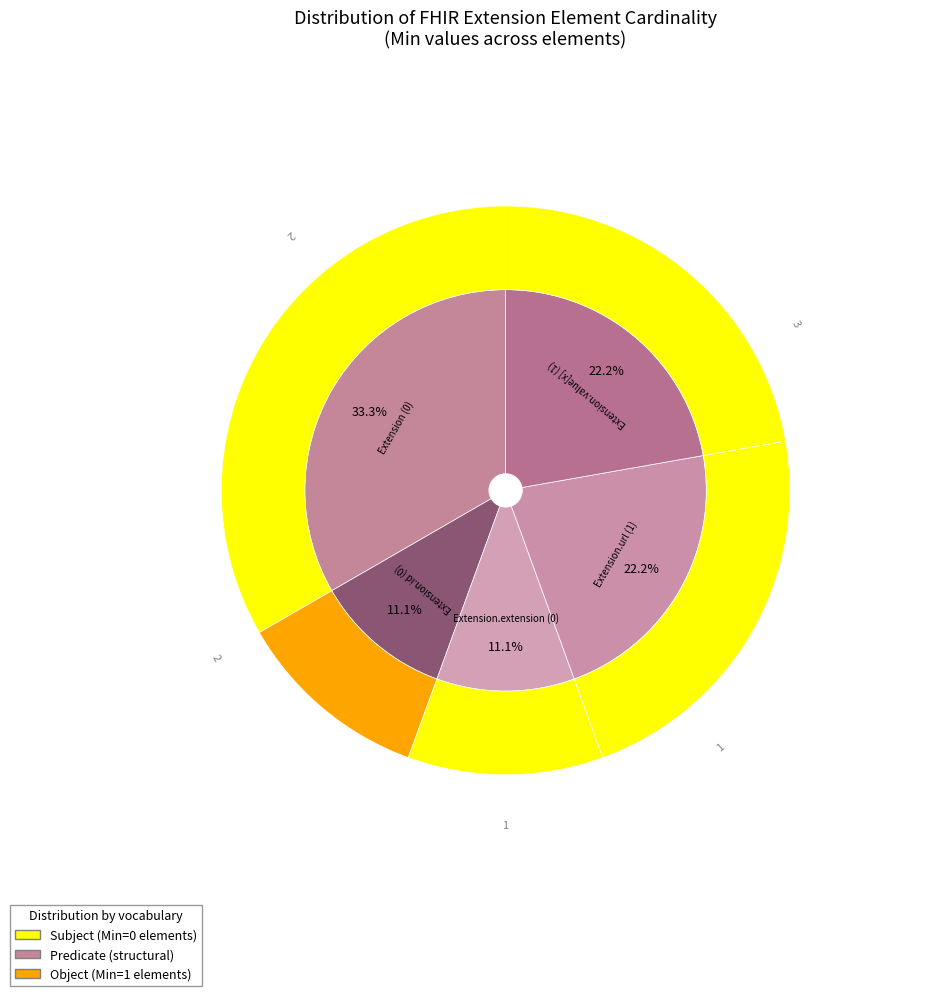

To the nearest percent, what is the average slice percentage?

20%